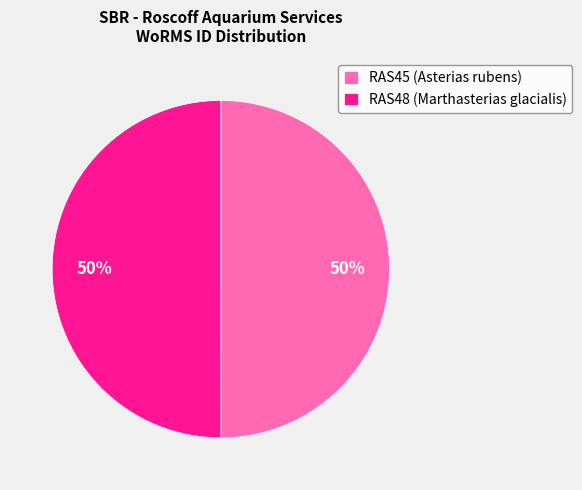

The RAS48 slice represents 56% of the pie. True or false?

False